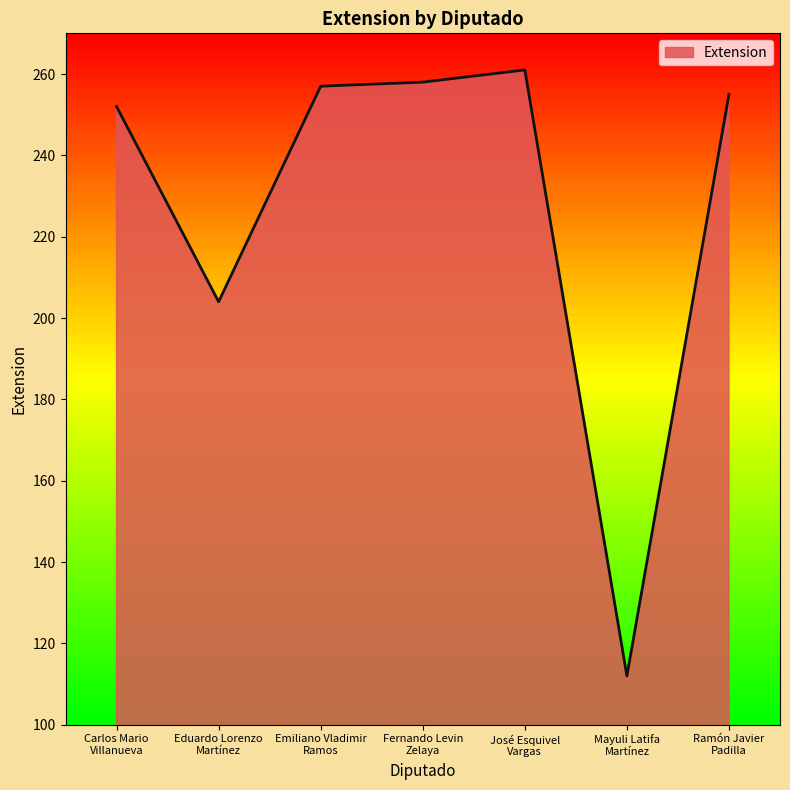

True or false: the data has more than 0 interior local peaks.

True